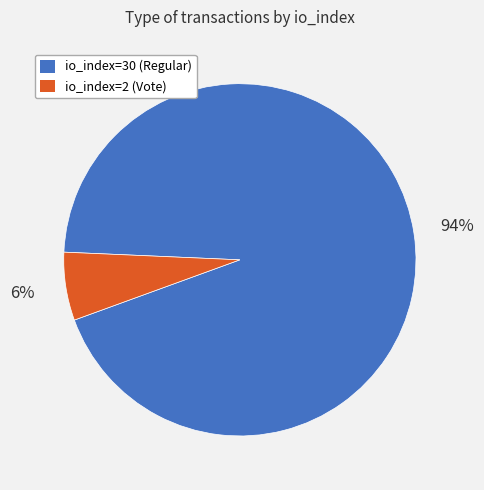

Is io_index=2 (Vote) the majority of the pie?

No